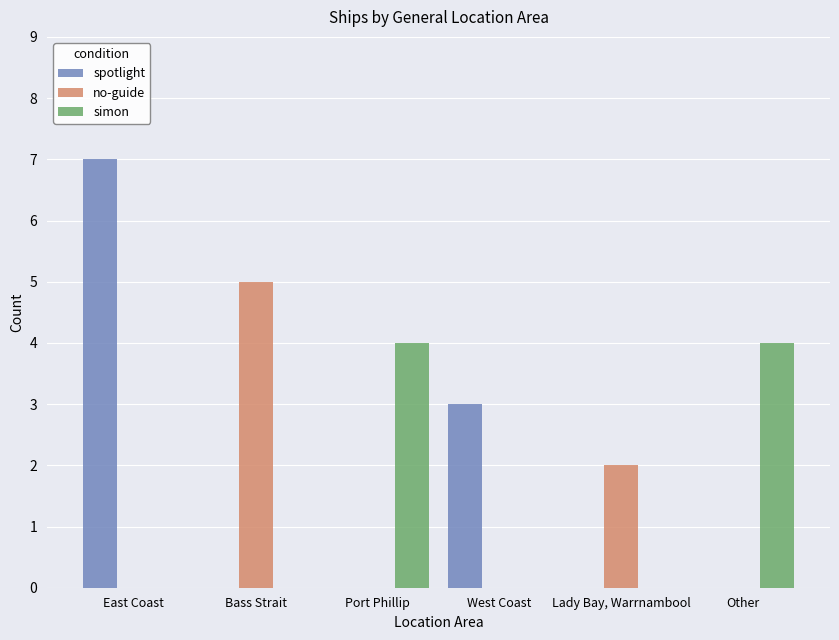

What is the average value of the no-guide series?

1